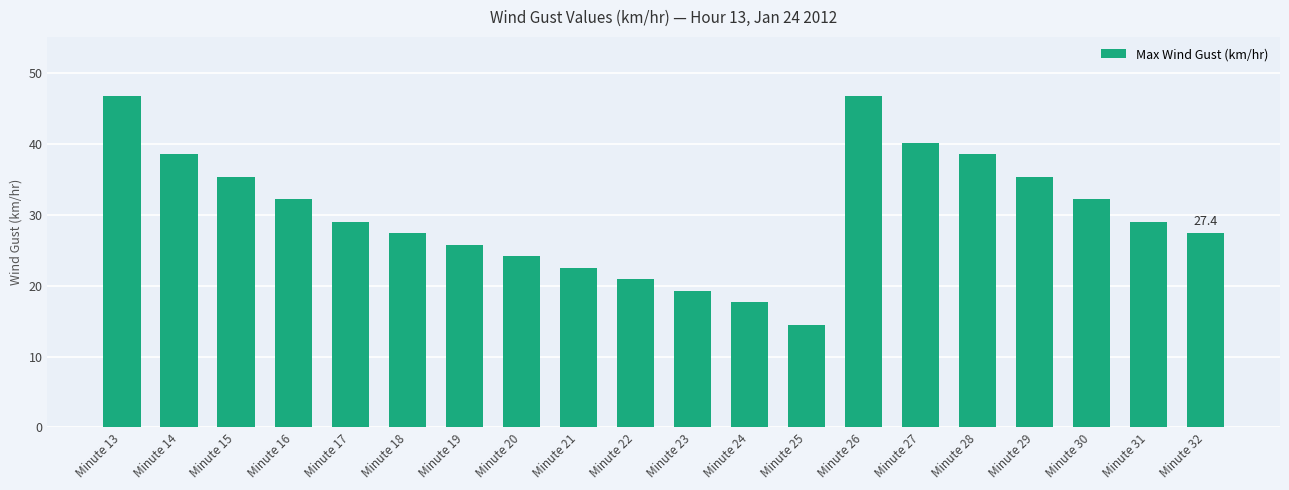

How many data points does each series have?

20